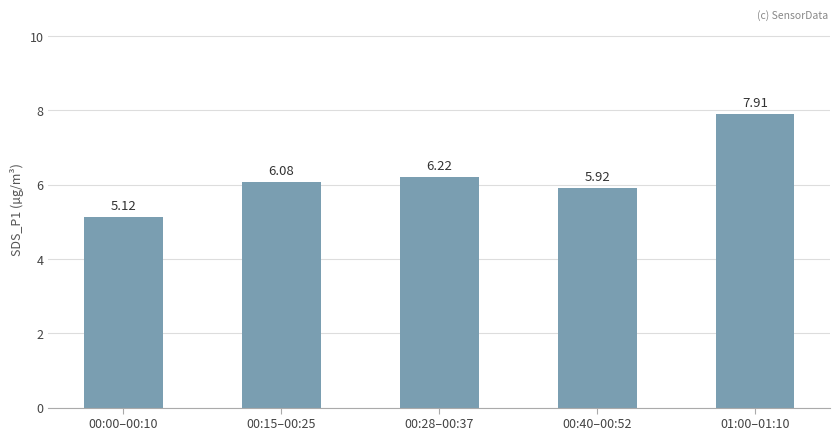

List the labels in order of value, largest first.

01:00–01:10, 00:28–00:37, 00:15–00:25, 00:40–00:52, 00:00–00:10